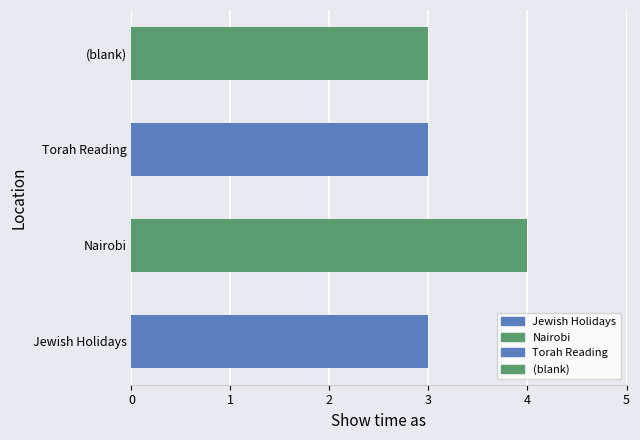

Does the chart contain stacked bars?

No